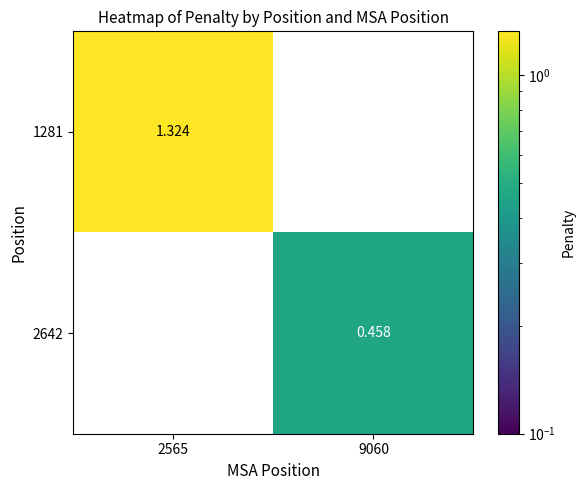

Is the value of 2642 at 2565 greater than the value of 1281 at 2565?

No